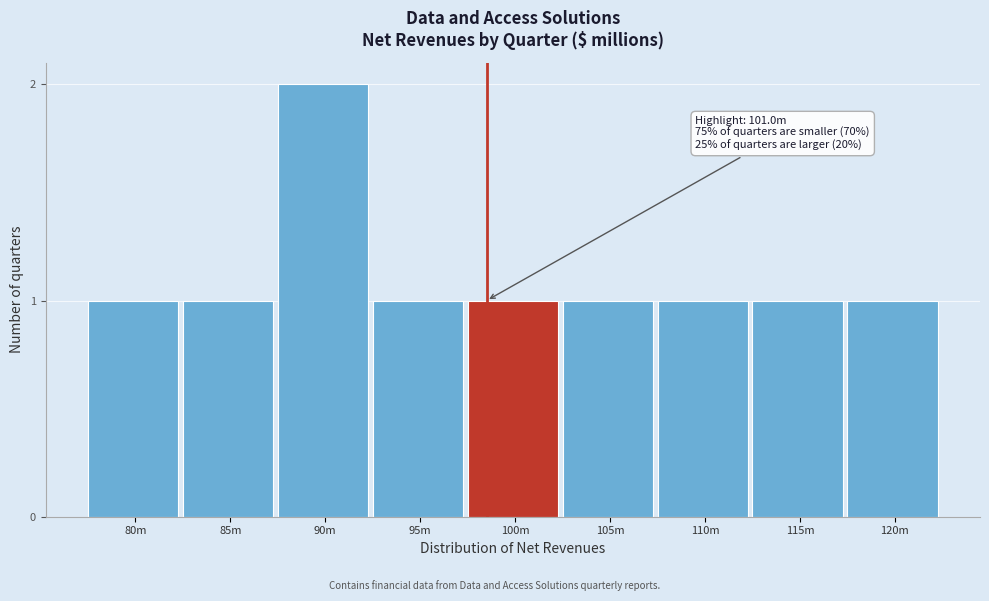

Reading left to right, list all the values displayed in this chart.

1	1	2	1	1	1	1	1	1